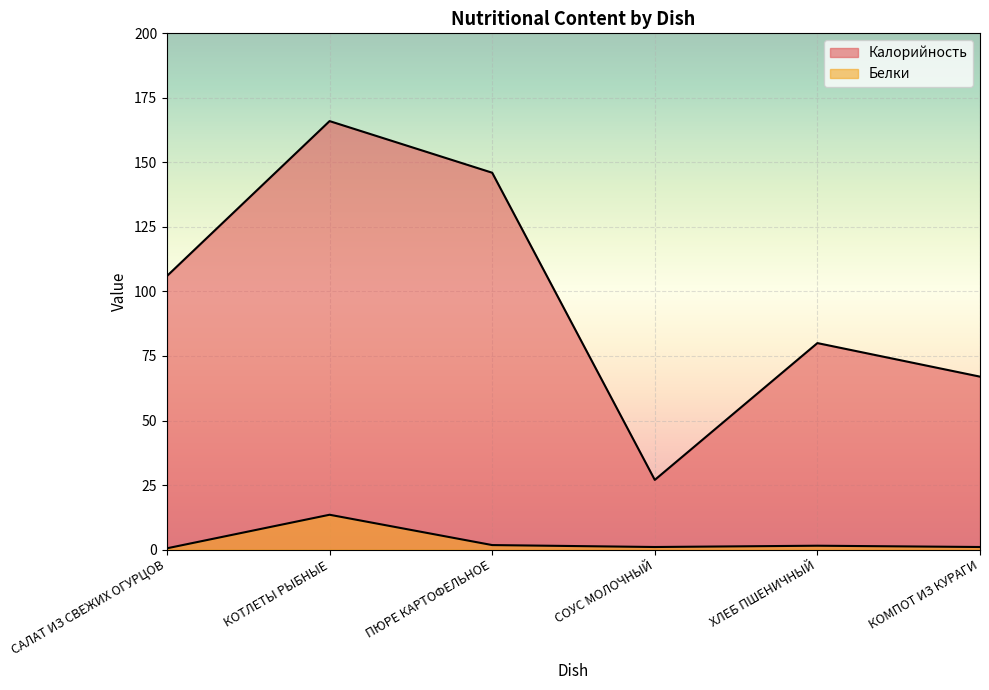

True or false: Калорийность and Белки intersect in this chart.

False